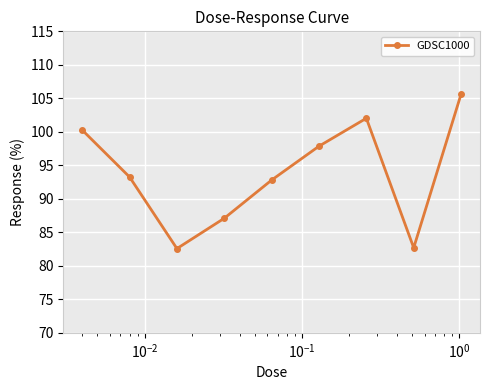

Is this an area chart (filled region under the line)?

No